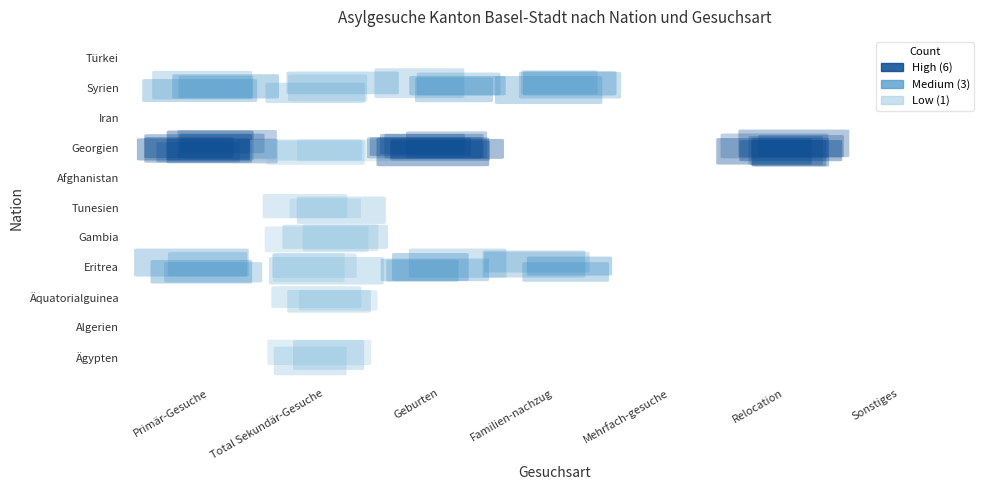

What is the difference between the second highest and minimum values in the Eritrea series?

3